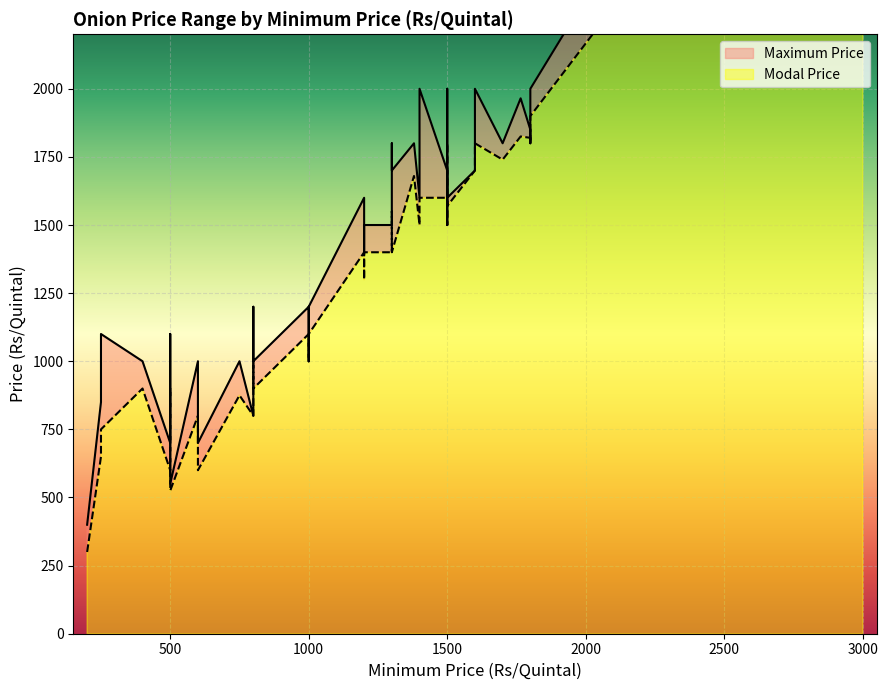

Reading left to right, extract all data points from this chart.

Modal Price: 0=3500	1=300	2=1400	3=1700	4=1570	5=1800	6=1820	7=1400	8=1550	9=1400	10=600	11=650	12=900	13=900	14=875	15=750	16=525	17=1000	18=800	19=800	20=1000	21=1100	22=1500	23=1000	24=1800	25=1100	26=600	27=1300	28=1740	29=1400	30=1350	31=1600	32=900	33=1600	34=1825	35=1500	36=1600	37=1680	38=1900	39=1800
Maximum Price: 0=4000	1=400	2=1600	3=1700	4=1600	5=2000	6=1850	7=1500	8=1800	9=1700	10=700	11=850	12=1100	13=1000	14=1000	15=1100	16=550	17=1100	18=800	19=1000	20=1200	21=1200	22=1500	23=1000	24=1800	25=1200	26=700	27=1400	28=1800	29=1500	30=1500	31=1800	32=1000	33=2000	34=1965	35=1600	36=1700	37=1800	38=2000	39=2000